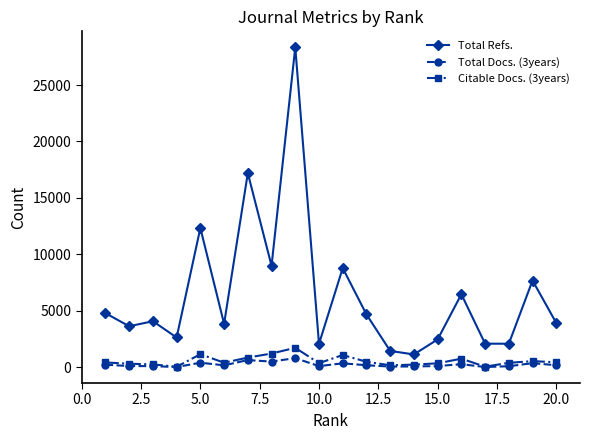

Which series has the largest total across all categories?

Total Refs.